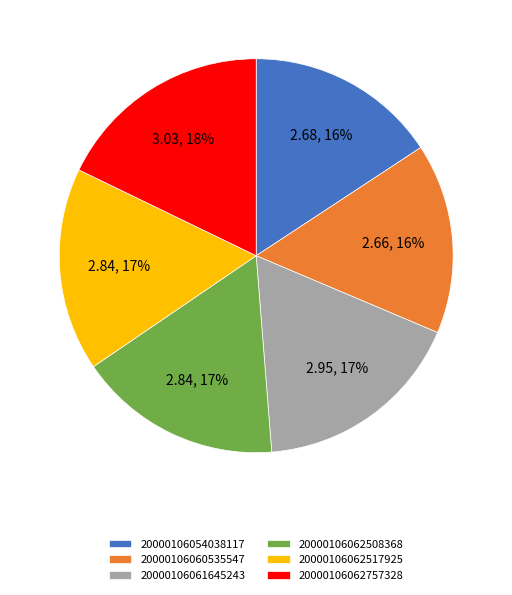

To the nearest percent, what is the difference between the largest and smallest slice percentages?

2%